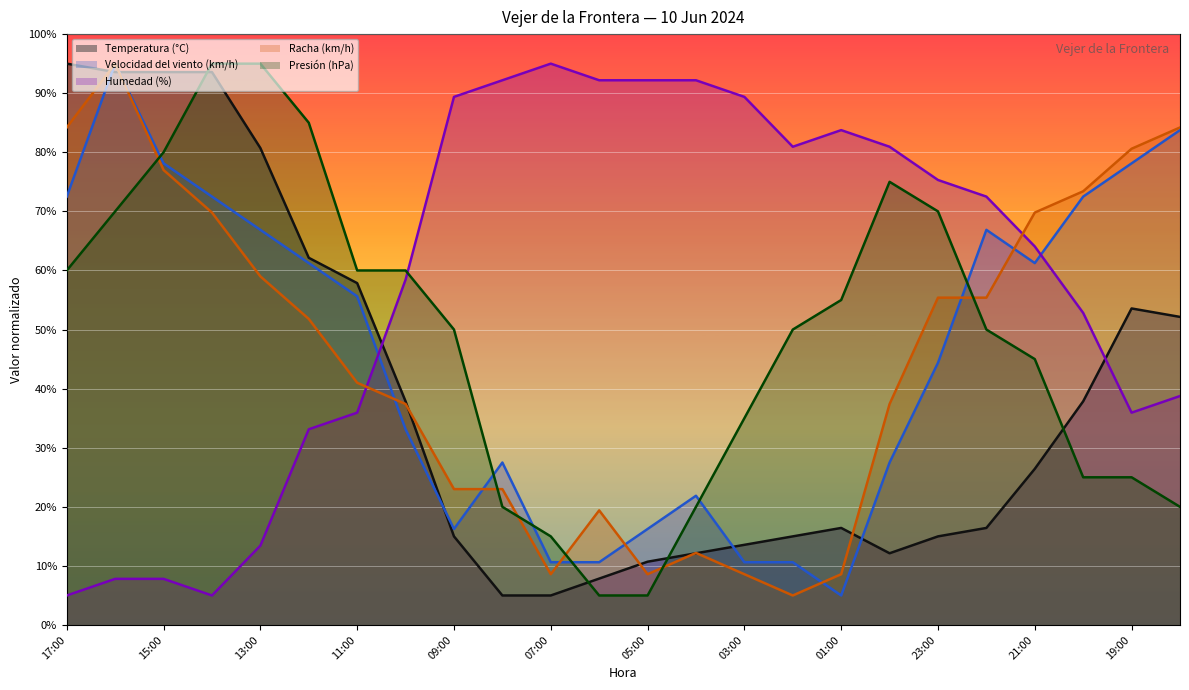

Is it true that Velocidad del viento (km/h) equals 12.9 at 11:00?

False